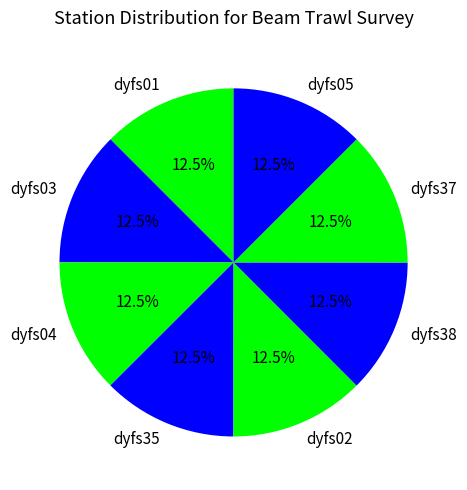

How many segments does this pie chart have?

8